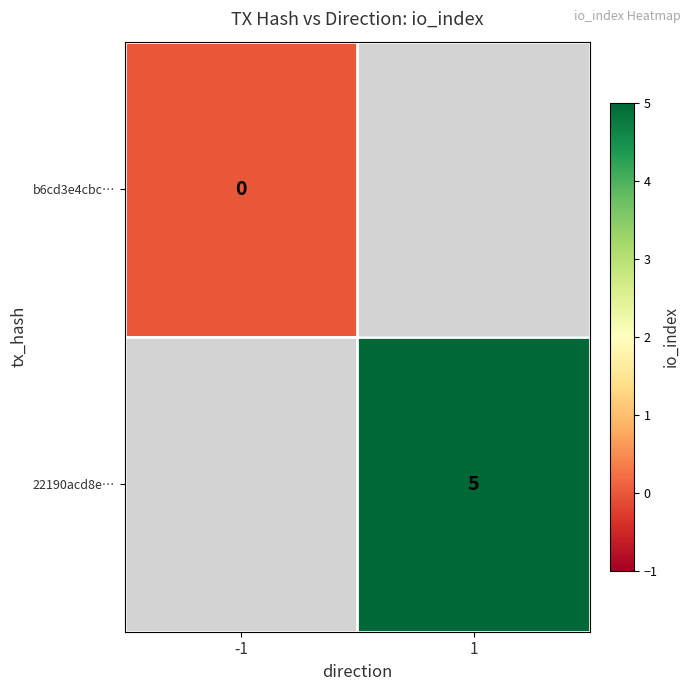

The 22190acd8e… series shows 5 at 1. True or false?

True